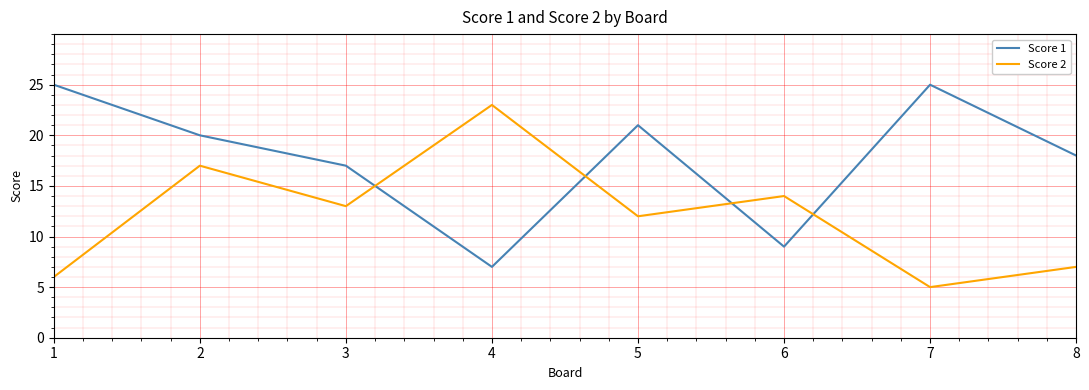

Which series ends up on top after the final intersection of Score 2 and Score 1?

Score 1